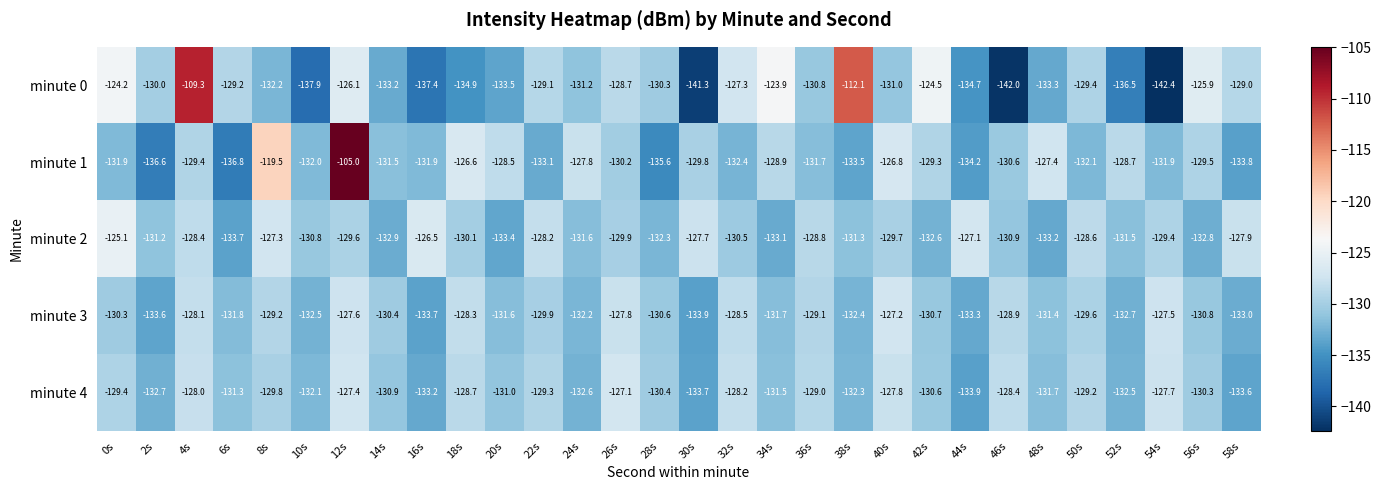

What is the maximum value shown in the chart?

-105.0